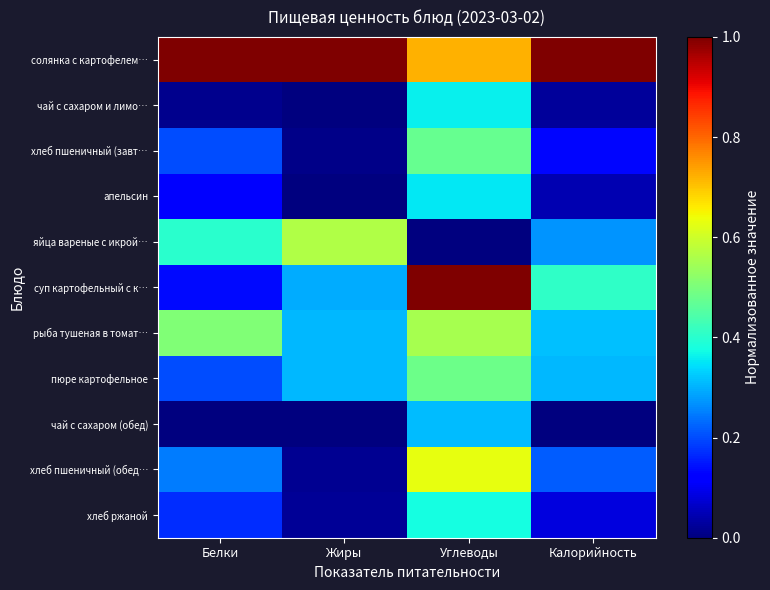

At how many categories does at least one series exceed 0?

4